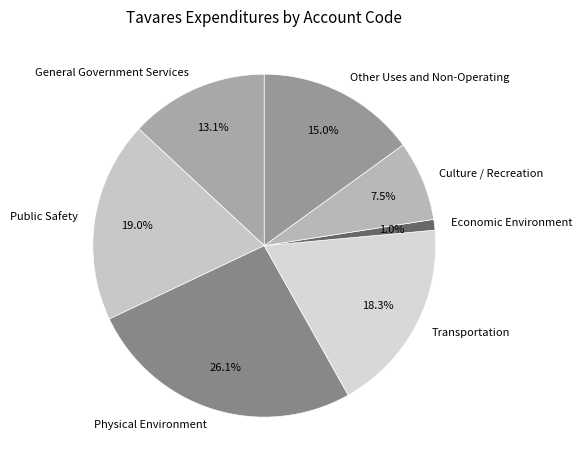

What is the smallest slice in the pie chart?

Economic Environment